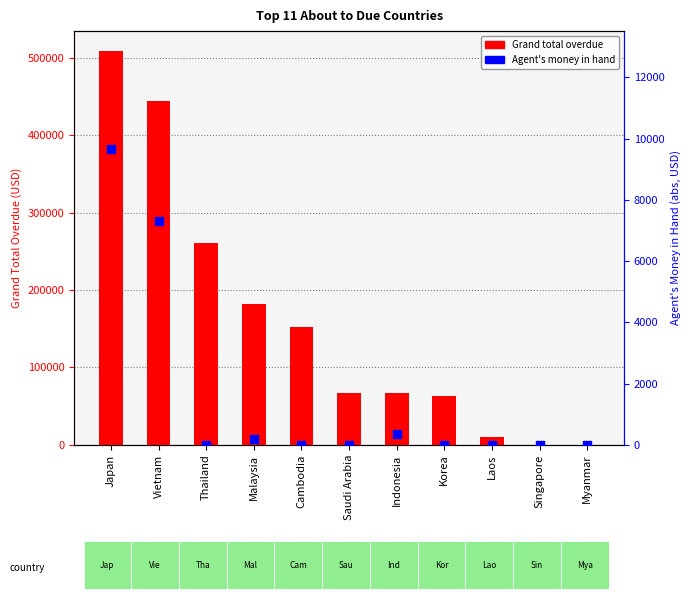

Which series reaches the maximum Y coordinate?

Grand total overdue